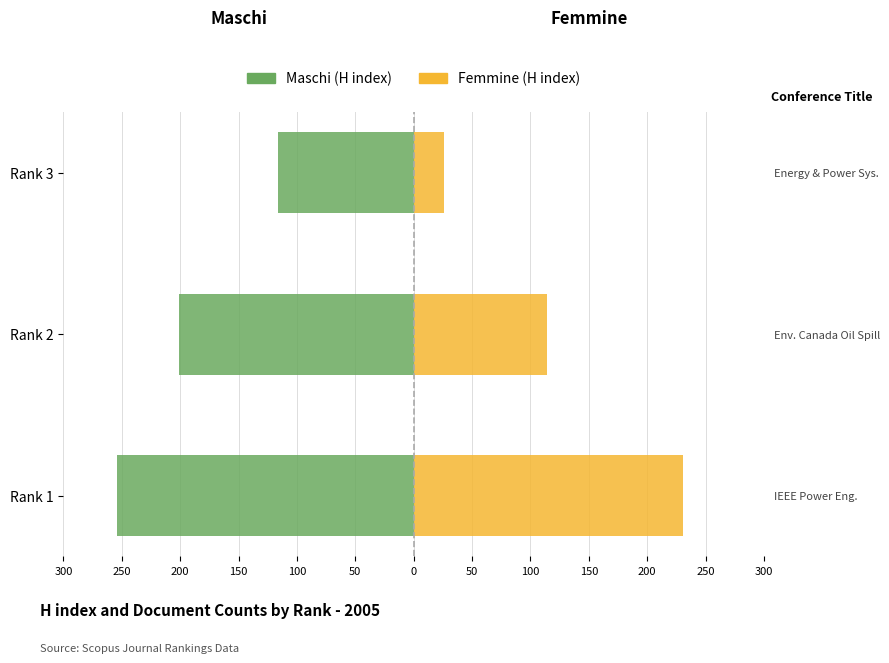

What is the value of the H index (Maschi) bar at the 3rd from the left?

-116